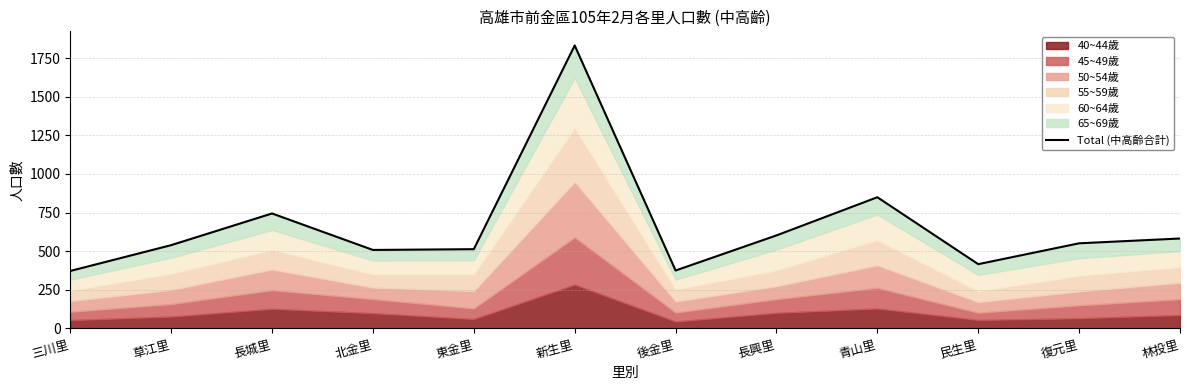

Reading left to right, list all the values displayed in this chart.

372	539	744	508	513	1831	375	602	849	416	551	582